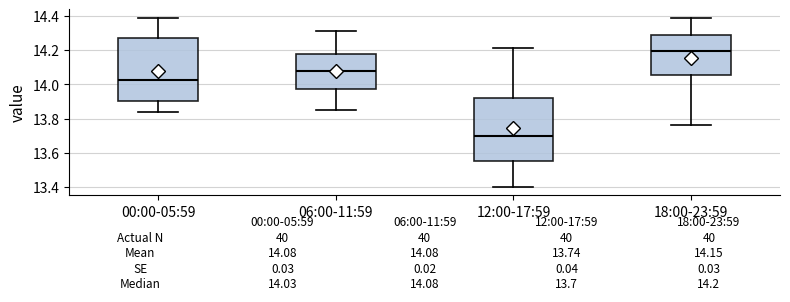

Which box's median line is the highest?

18:00-23:59